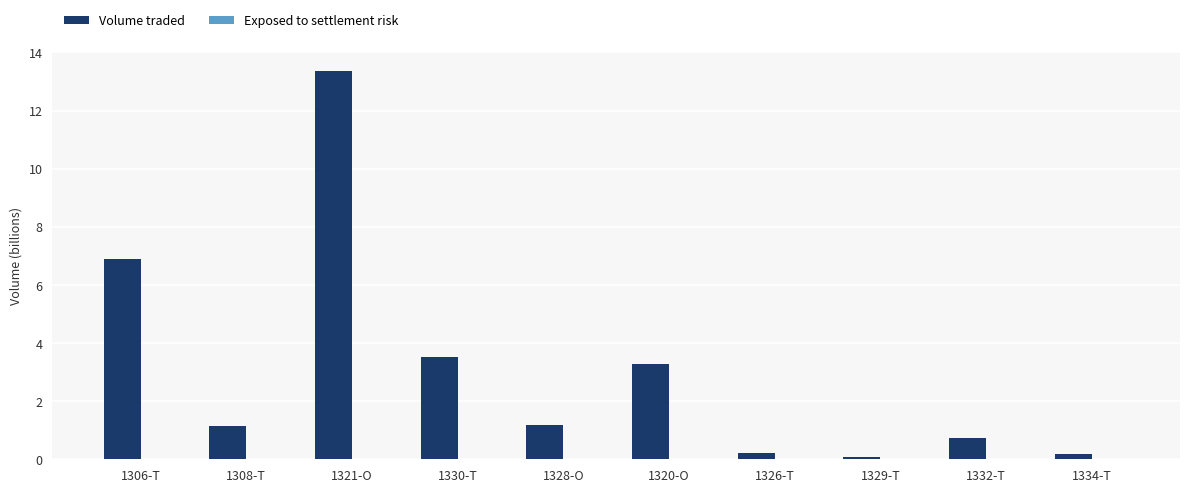

Is it true that Volume traded equals 13.4 at 1321-O?

True